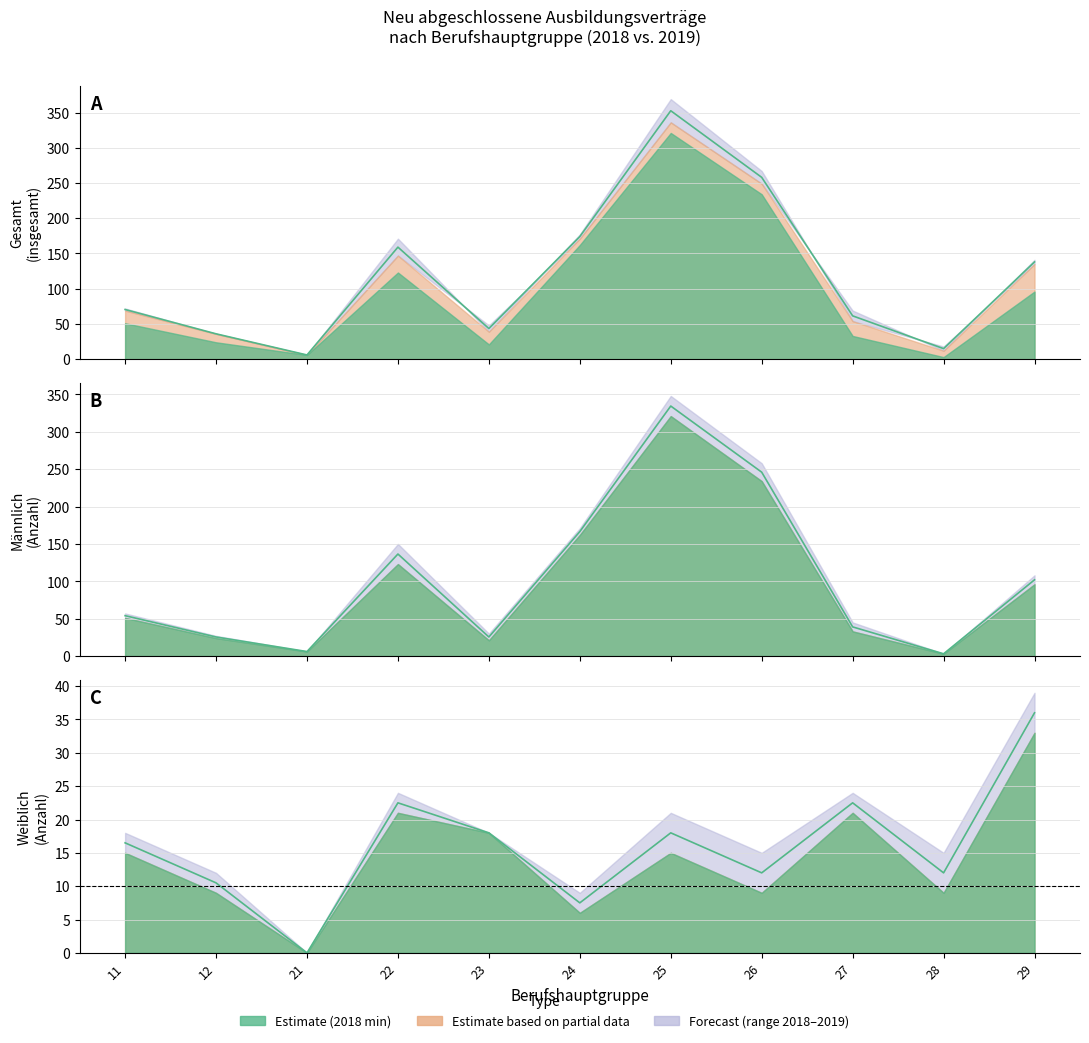

What is the difference between the maximum and minimum values in the männlich_2019 series?

346.5